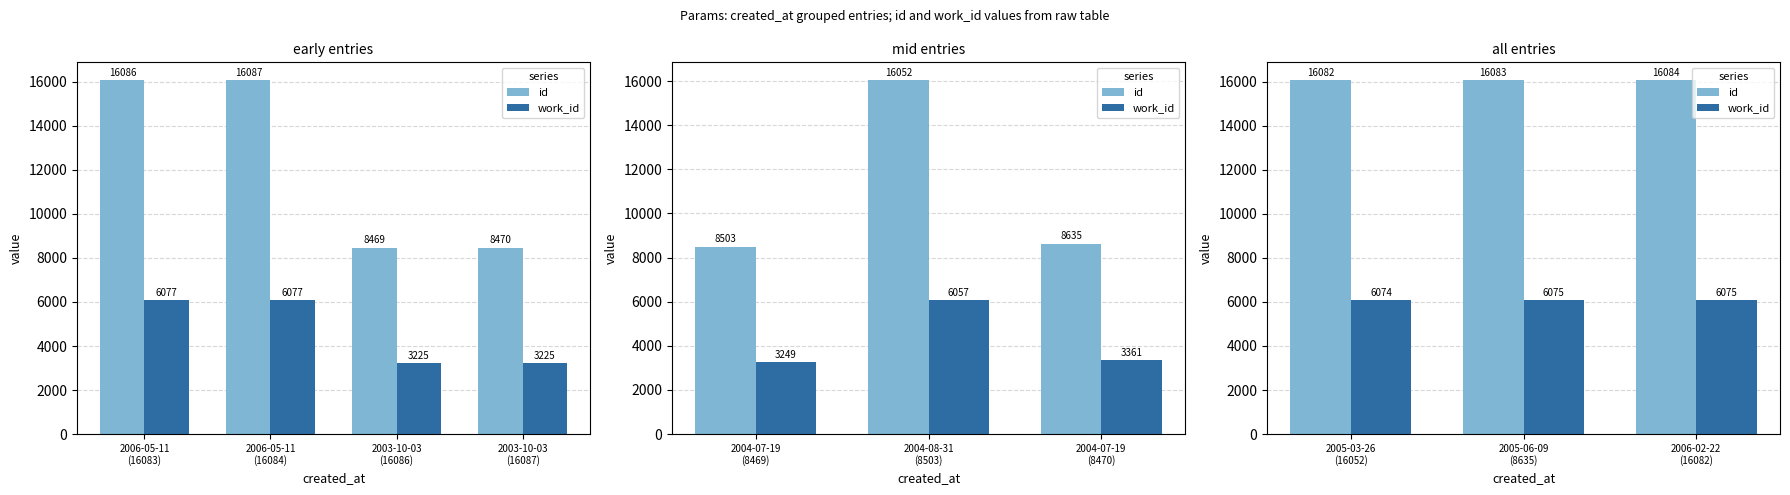

How many id values are between 16082 and 16084?

3